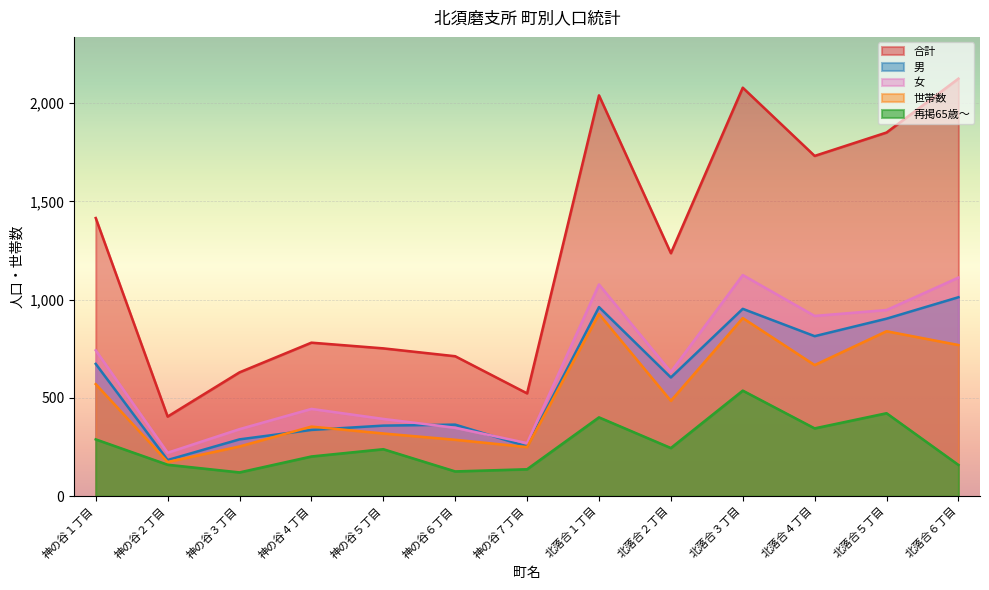

Is it true that 再掲65歳～ equals 750 at 北落合５丁目?

False